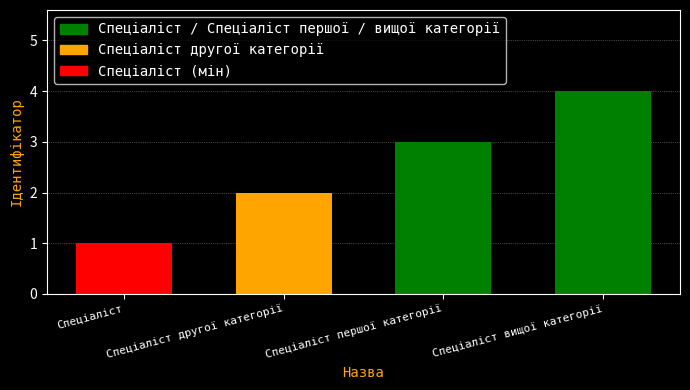

What is the value of the 1st bar from the left?

1